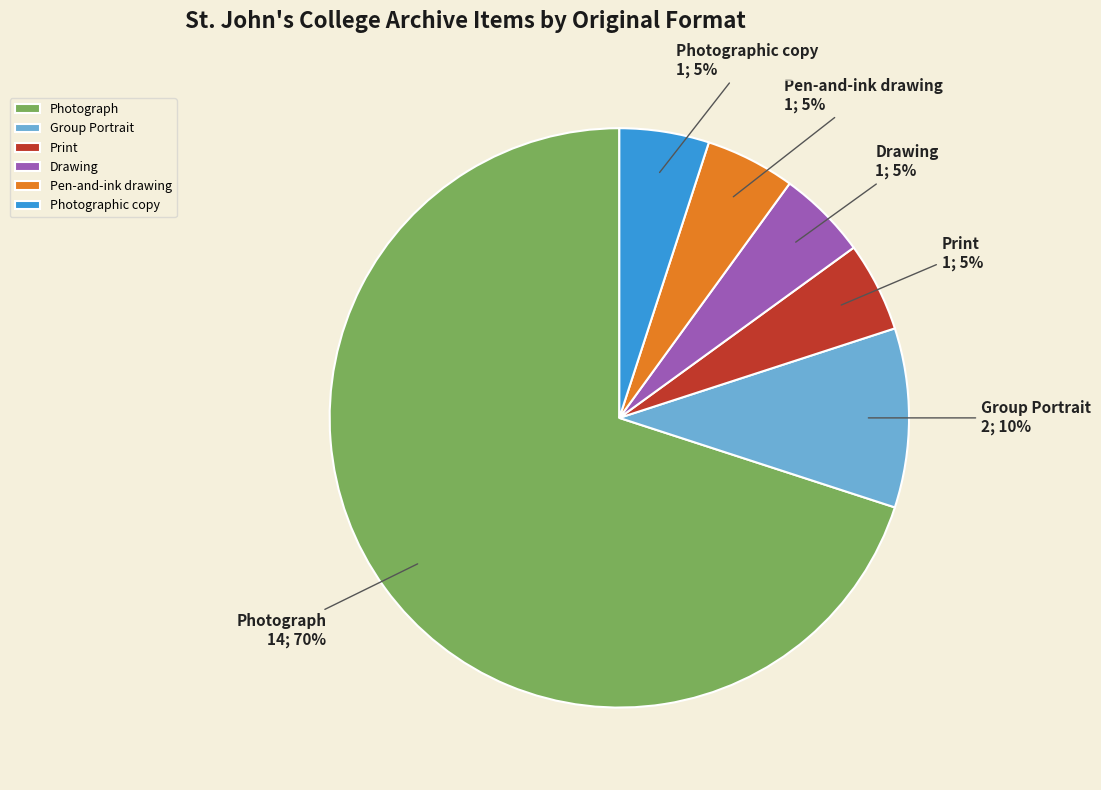

Count the number of slices in the pie.

6